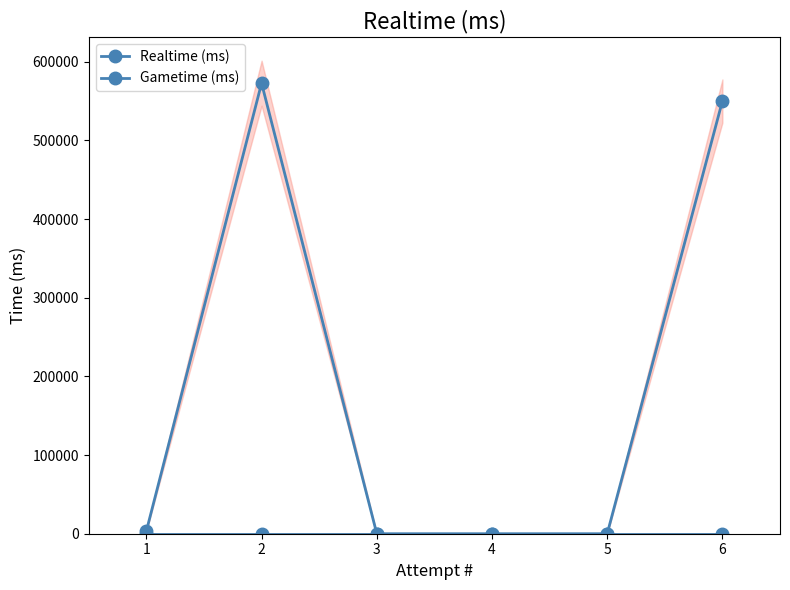

Is the value of Realtime (ms) at 2 greater than the value of Gametime (ms) at 1?

Yes